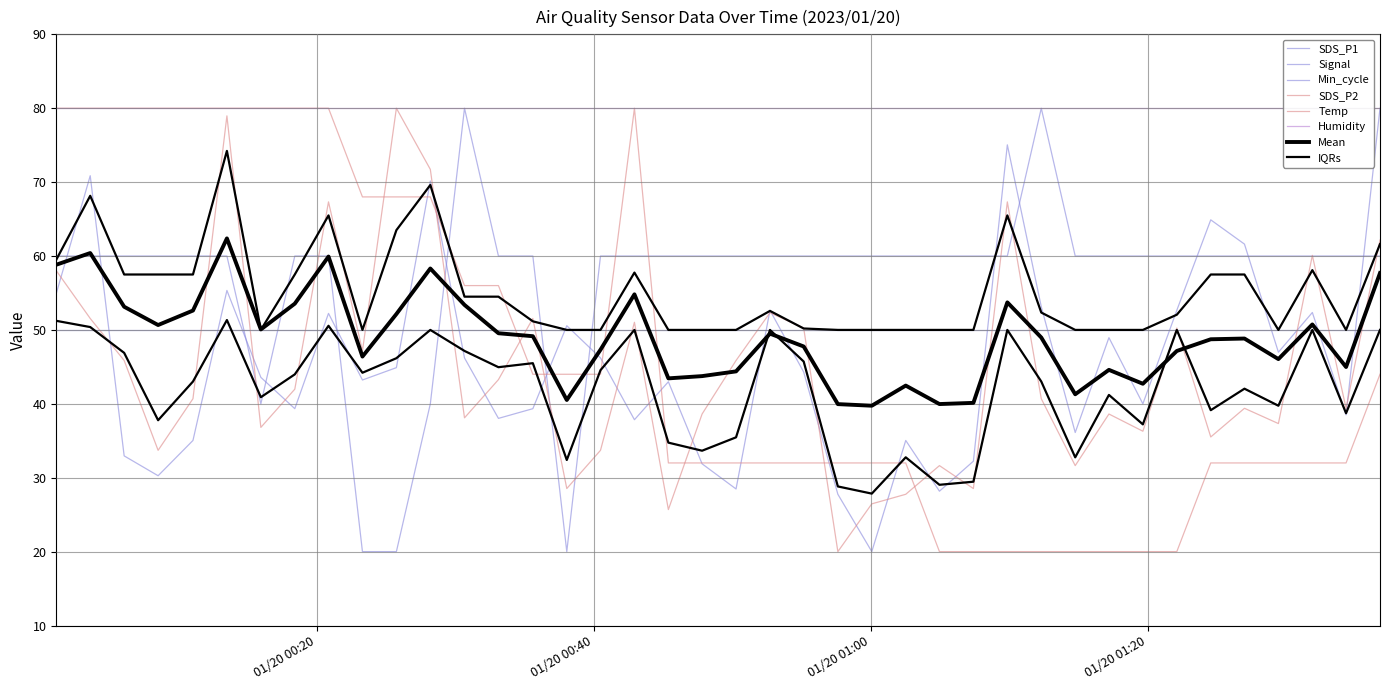

At which label is Temp closest to 50?

2023/01/20 00:30:40